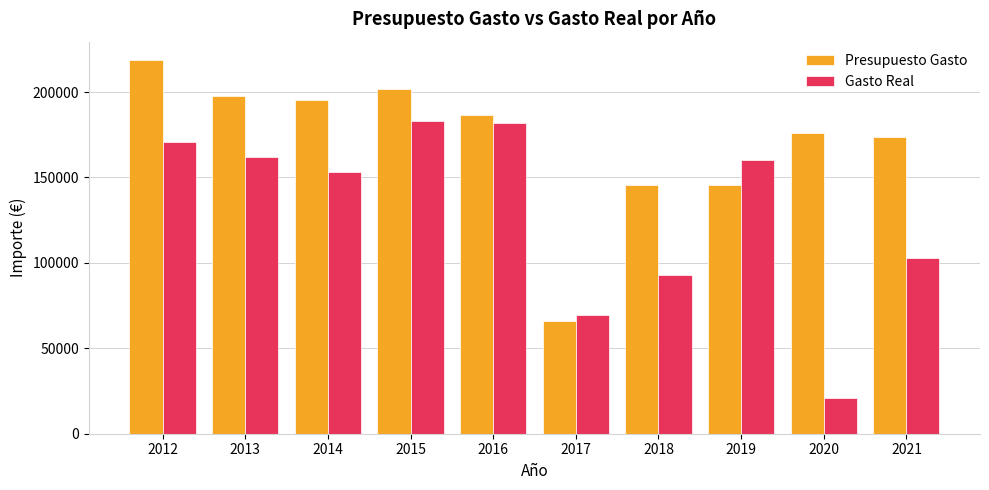

Which category has the lowest value across all series?

2020